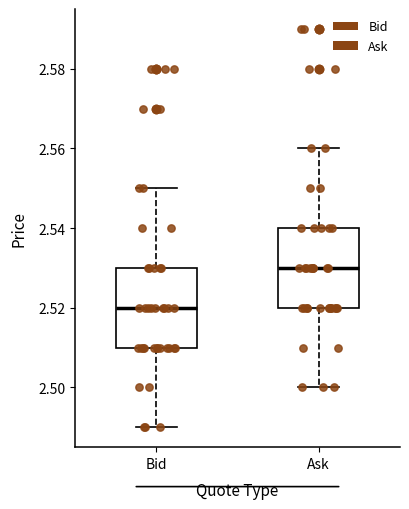

Reading left to right, transcribe this box plot: for each box, give where its median line is, the range the box spans, and where its two whiskers end, as read against the y-axis. The values are not printed on the chart, so give them approximately, as read against the axis.

Bid: median 2.52, box 2.51 to 2.53, whiskers 2.49 to 2.55
Ask: median 2.53, box 2.52 to 2.54, whiskers 2.50 to 2.56